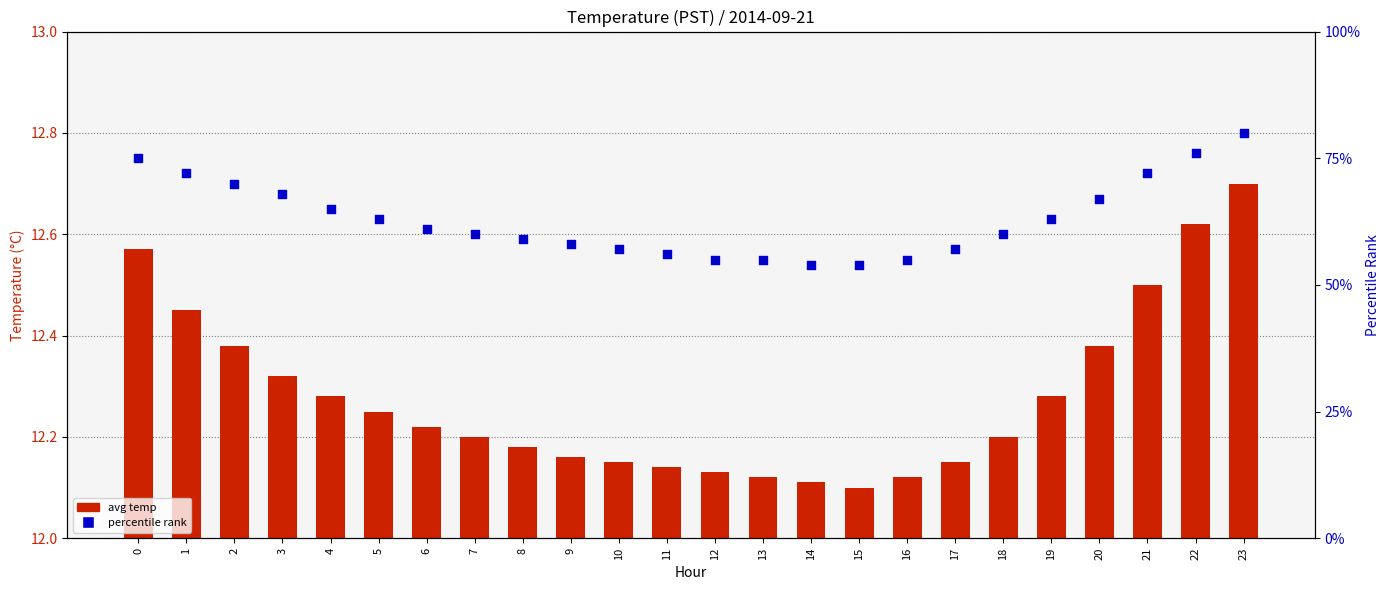

Is the value of avg temp at 13 greater than the value of percentile rank at 11?

No